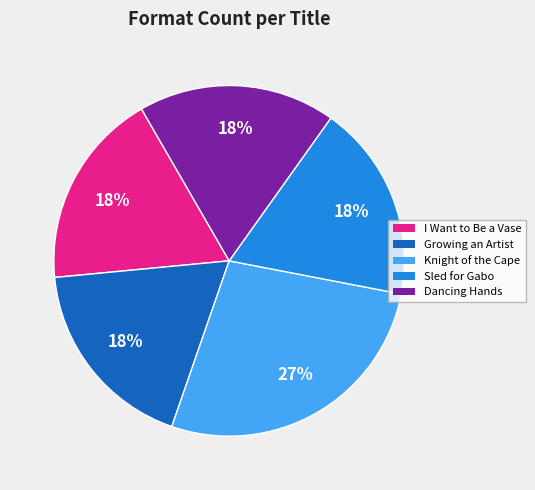

Which has a higher value, Growing an Artist or Knight of the Cape?

Knight of the Cape